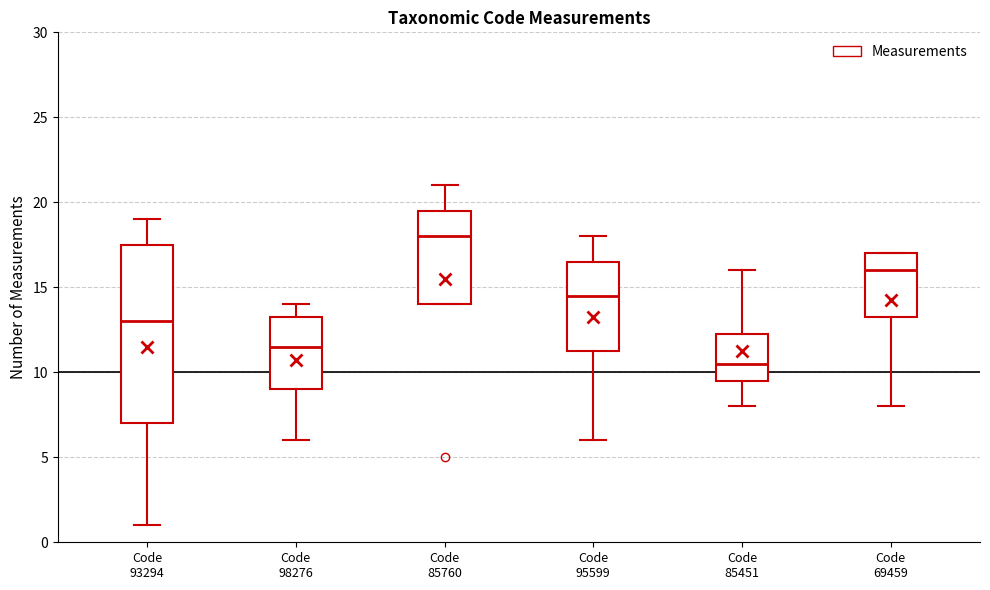

Reading left to right, read every box against the y-axis: the position of its median line, the range the box covers, and the ends of its whiskers. The values are not printed on the chart, so give them approximately, as read against the axis.

Code 93294: median 13.0, box 7.0 to 17.5, whiskers 1.0 to 19.0
Code 98276: median 11.5, box 9.0 to 13.5, whiskers 6.0 to 14.0
Code 85760: median 18.0, box 14.0 to 19.5, whiskers 14.0 to 21.0
Code 95599: median 14.5, box 11.5 to 16.5, whiskers 6.0 to 18.0
Code 85451: median 10.5, box 9.5 to 12.5, whiskers 8.0 to 16.0
Code 69459: median 16.0, box 13.5 to 17.0, whiskers 8.0 to 17.0